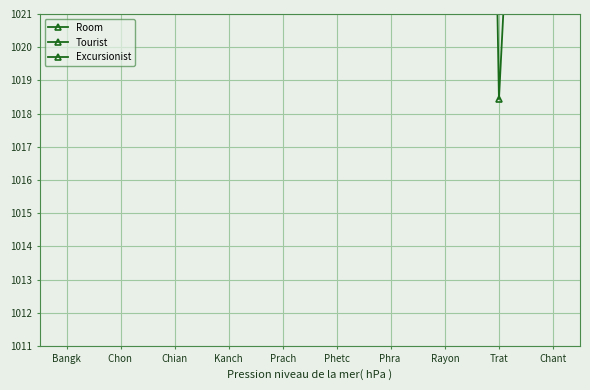

Reading left to right, extract all data points from this chart.

Room: 2031.0	1477.9	1257.9	1120.1	1127.5	1090.8	1043.5	1106.4	1088.3	1053.5
Tourist: 2031.0	1286.5	1316.5	1161.8	1233.5	1203.5	1065.2	1144.1	1090.4	1082.9
Excursionist: 2031.0	1228.2	1267.2	1560.9	1253.6	1371.7	1396.0	1112.1	1018.4	1050.5